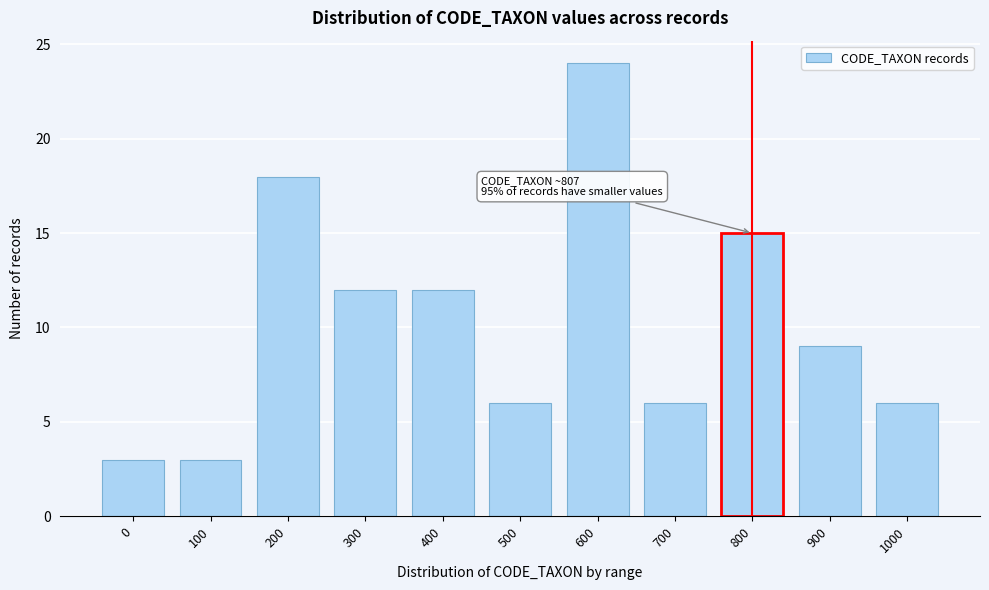

Reading left to right, what are all the values shown in this chart?

0=3	100=3	200=18	300=12	400=12	500=6	600=24	700=6	800=15	900=9	1000=6